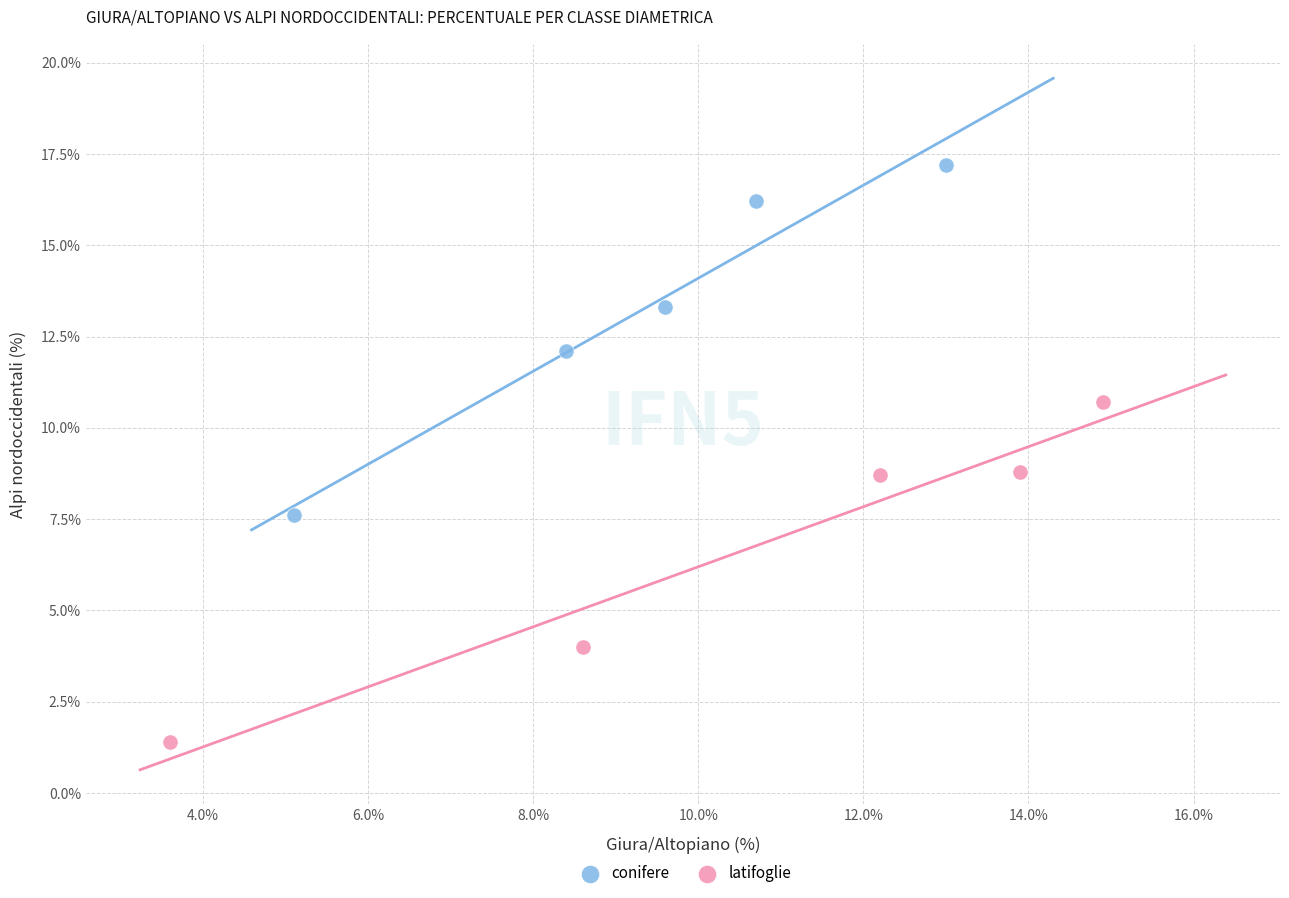

Which series reaches the maximum Y coordinate?

conifere